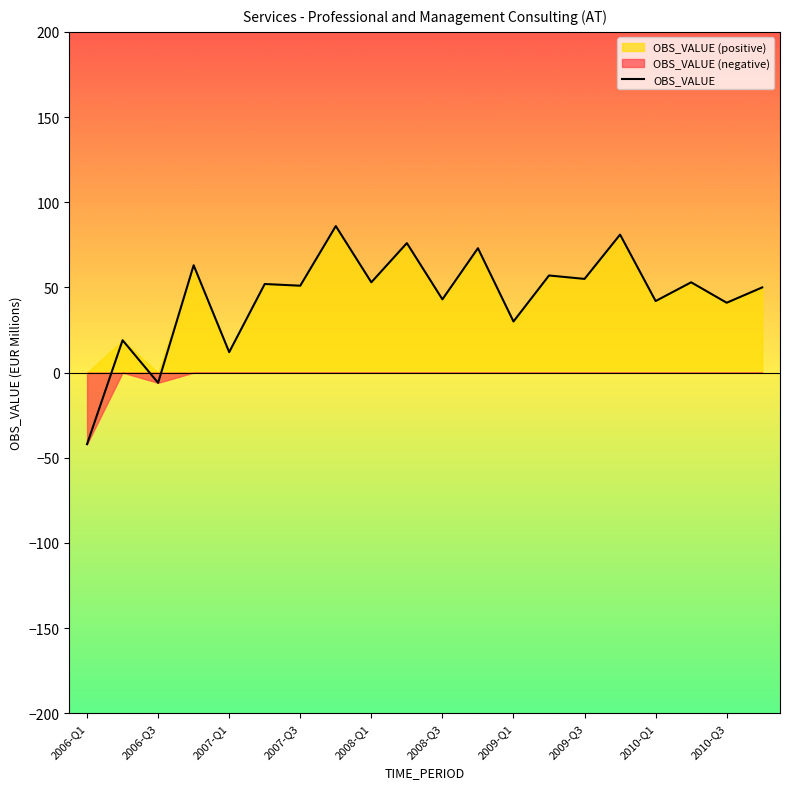

Count the number of values greater than 52.

9